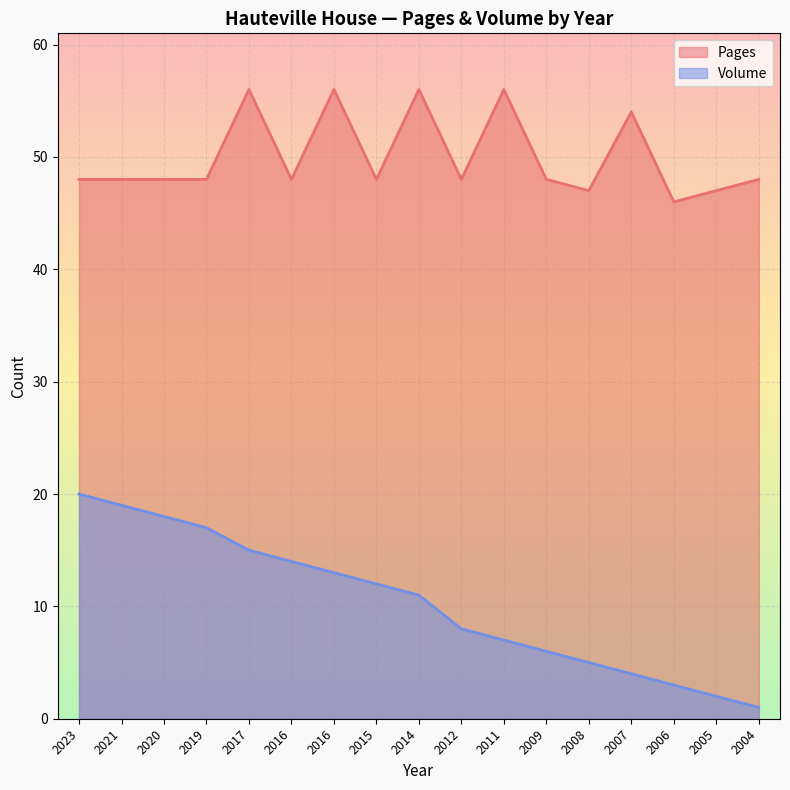

Which series has the largest total across all categories?

Pages